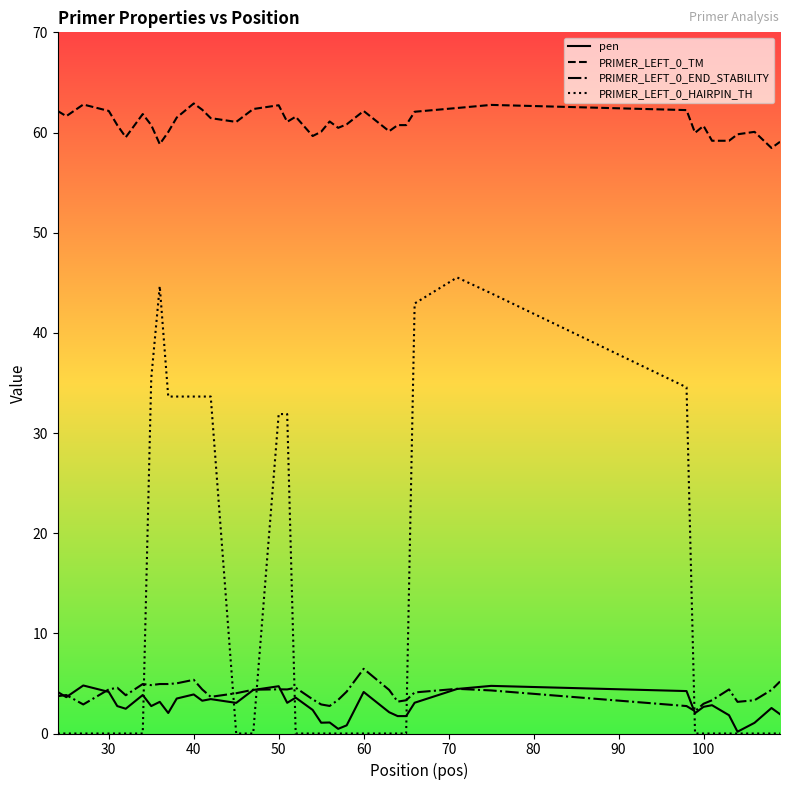

True or false: PRIMER_LEFT_0_END_STABILITY and PRIMER_LEFT_0_HAIRPIN_TH intersect in this chart.

True